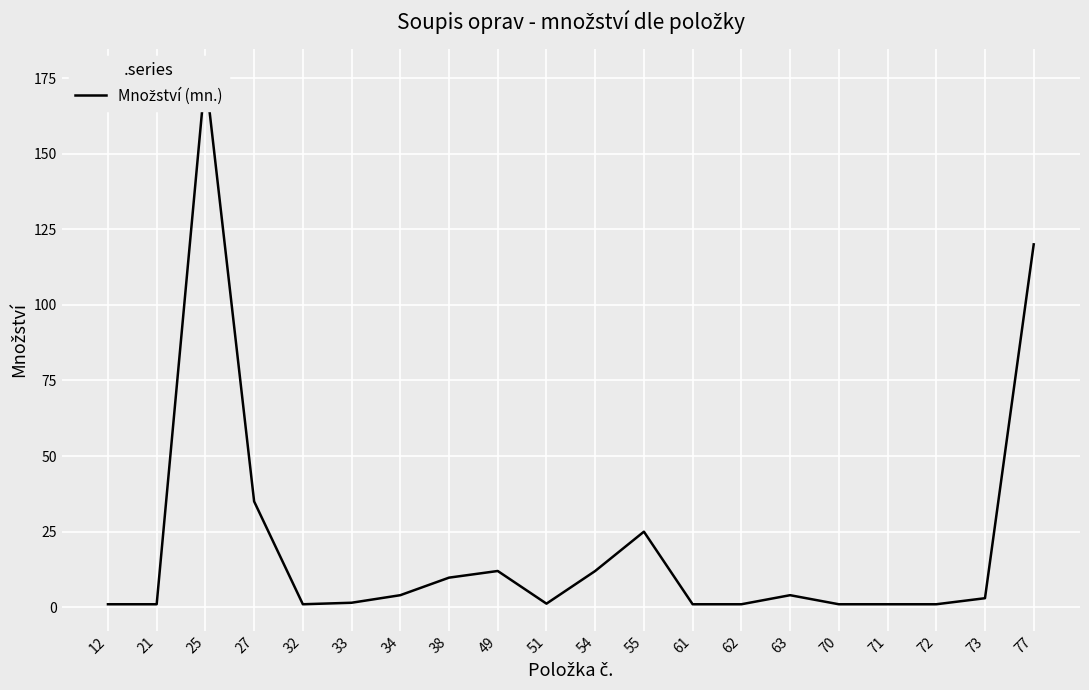

What is the difference between the maximum and minimum values?

175.0